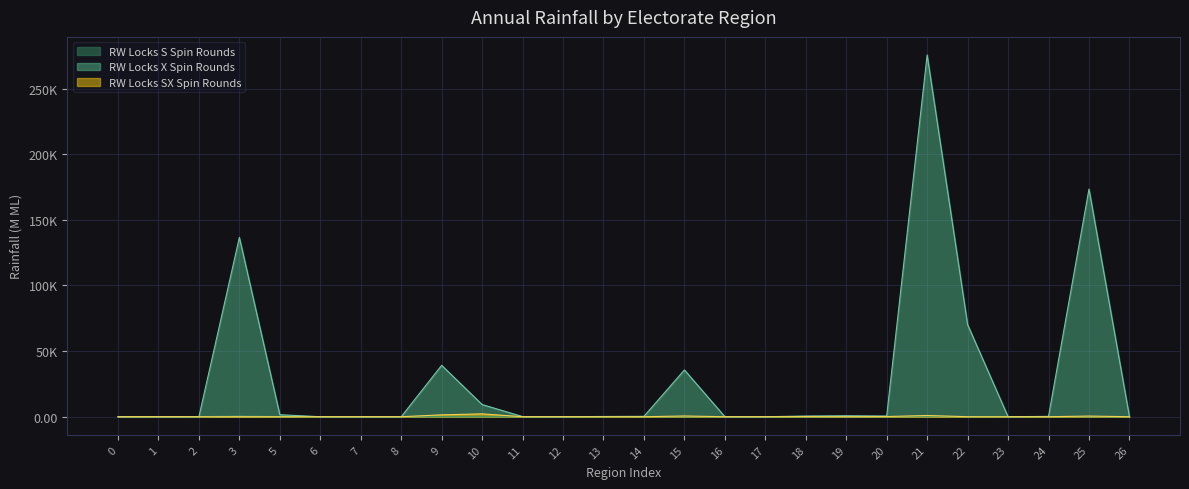

True or false: RW Locks X Spin Rounds and RW Locks SX Spin Rounds intersect in this chart.

False